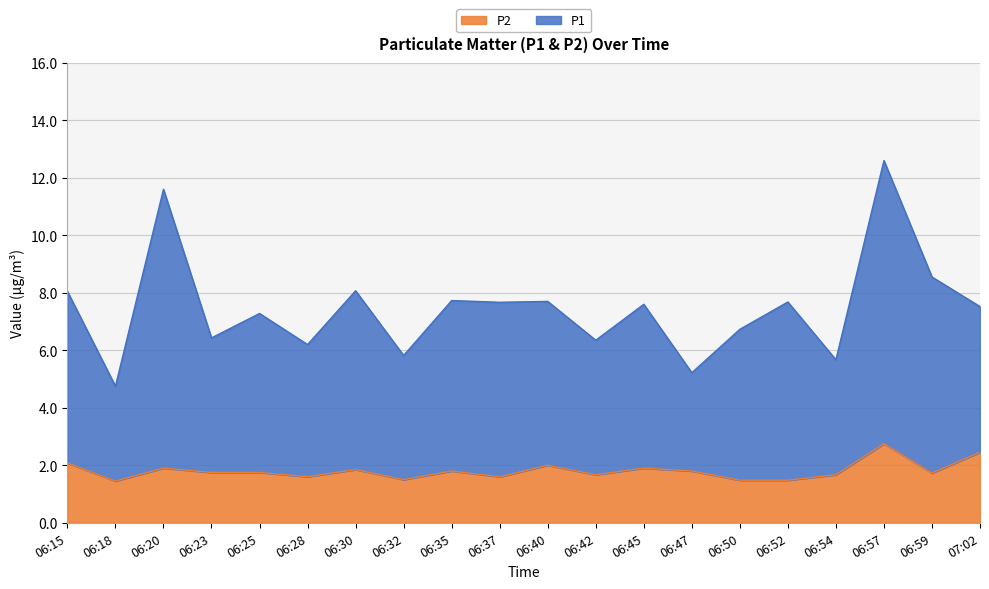

What is the label of the 17th point from the left?

06:54